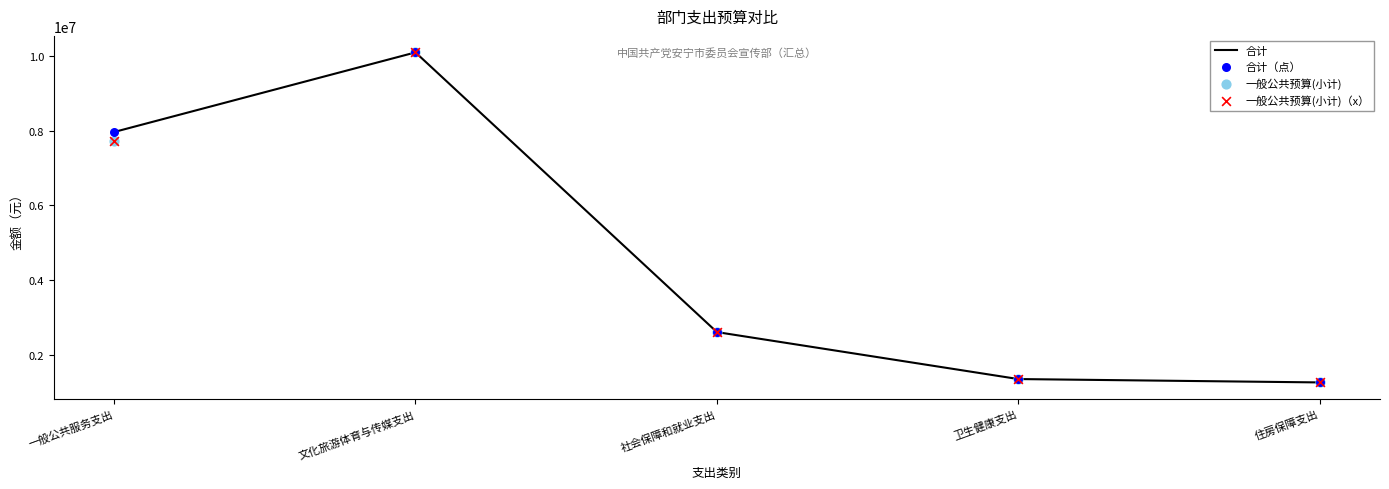

What is the total value across all series at 社会保障和就业支出?

10445032.0